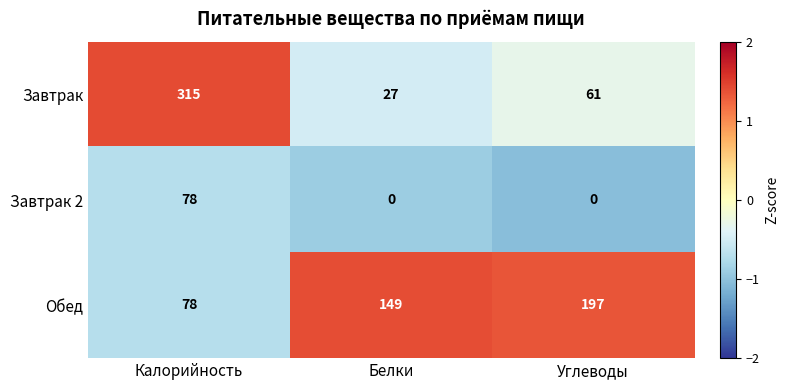

Read the Завтрак value at Углеводы, to the nearest 50.

50